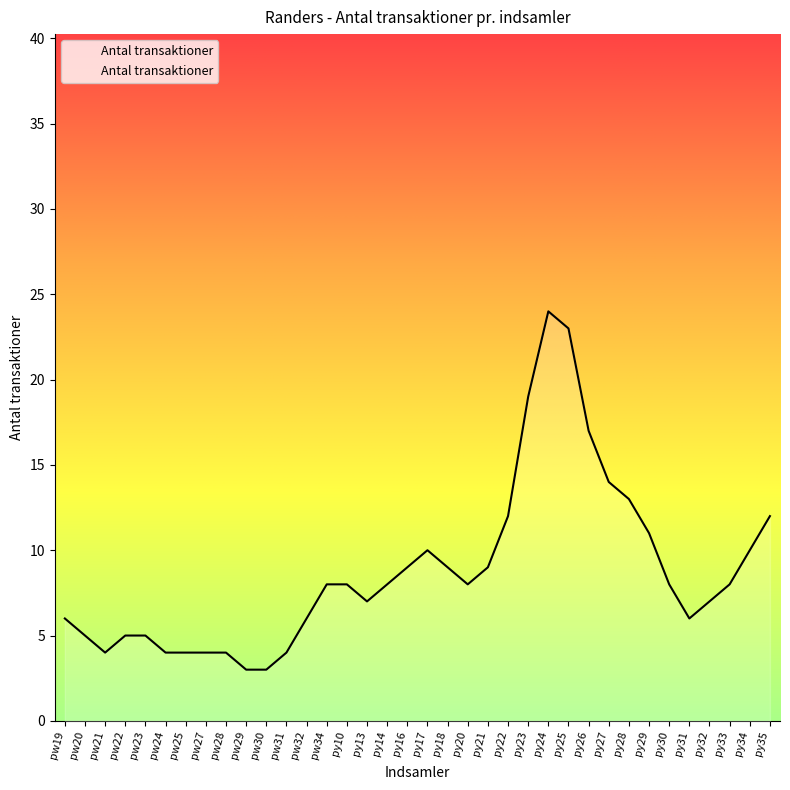

Count the number of data series in this chart.

1